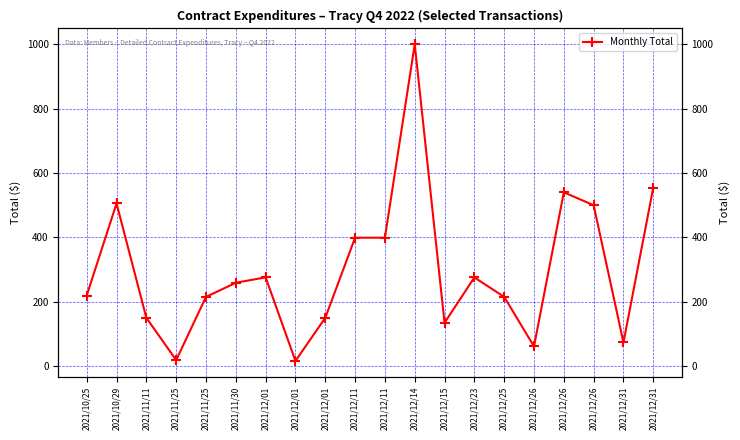

Reading left to right, what are all the values shown in this chart?

219.4	505.6	150.0	18.6	215.1	259.0	275.8	16.0	150.0	399.0	399.0	1000.0	134.5	275.5	215.1	61.2	540.0	500.0	73.3	555.0